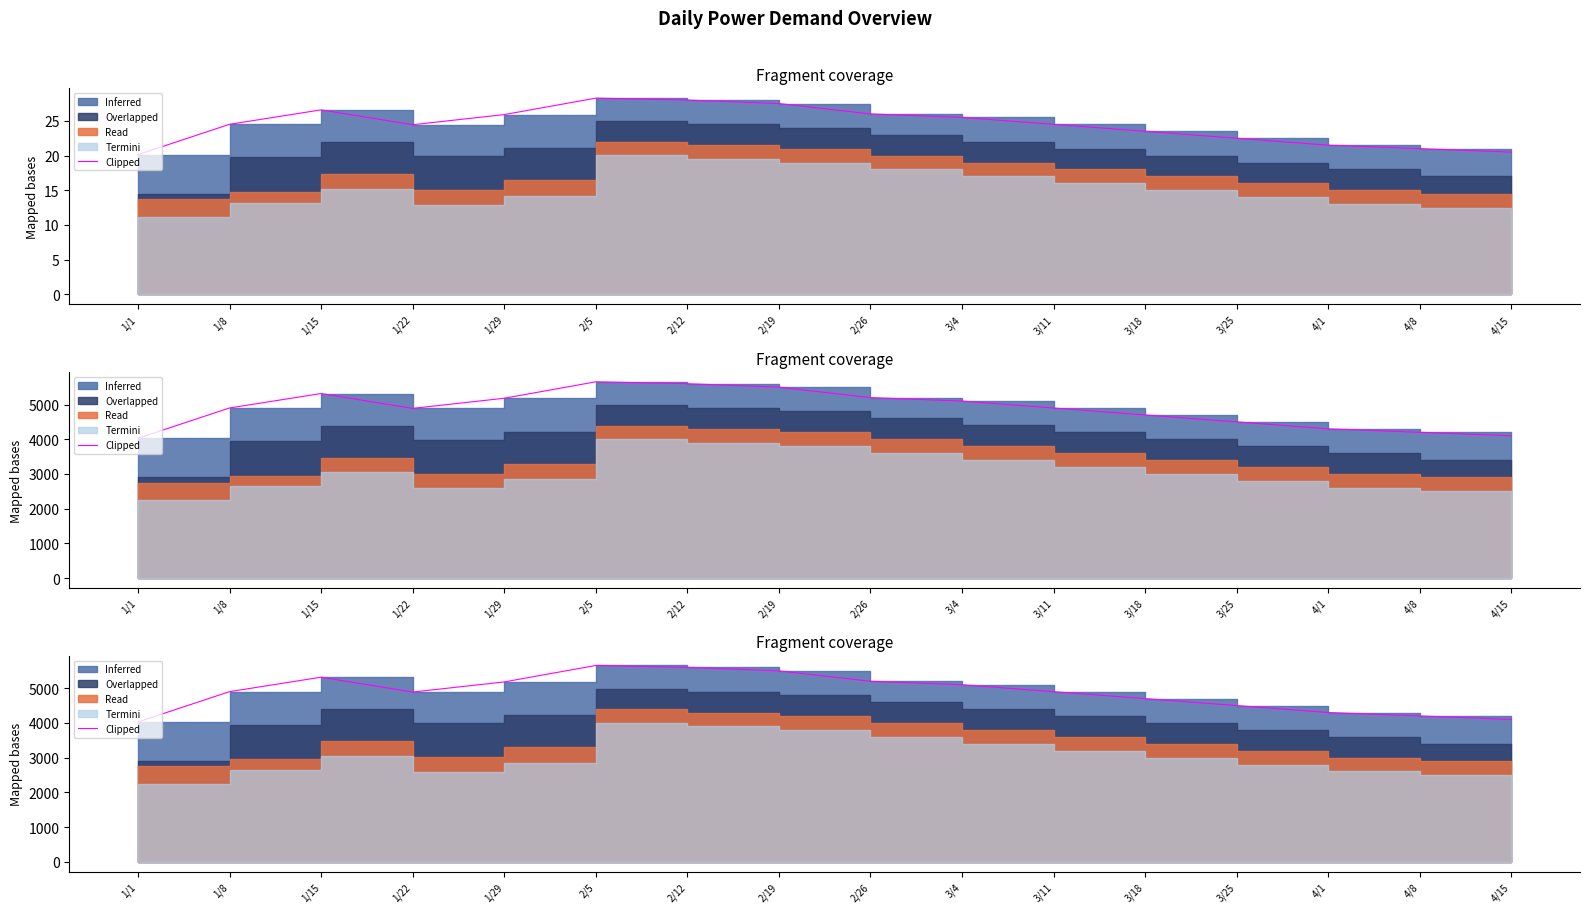

How many values exceed 4901?

7